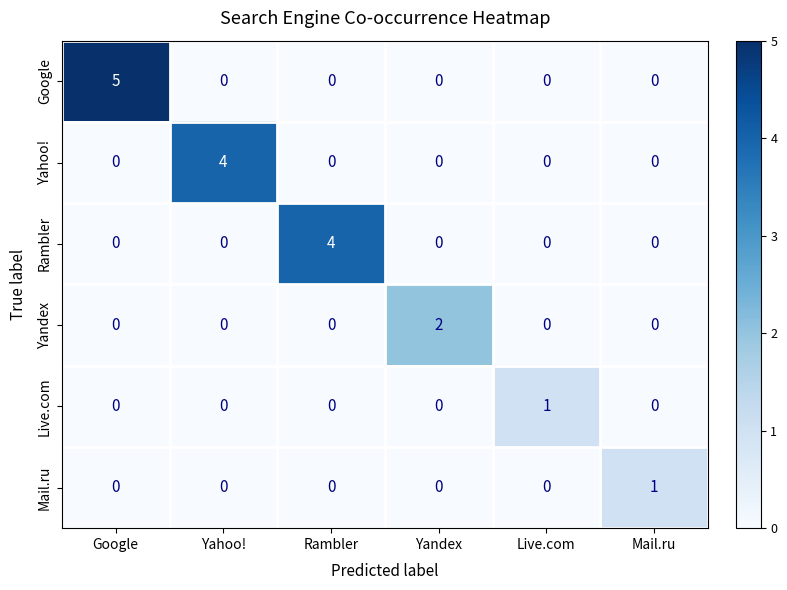

Which series has the largest range (max minus min)?

Google